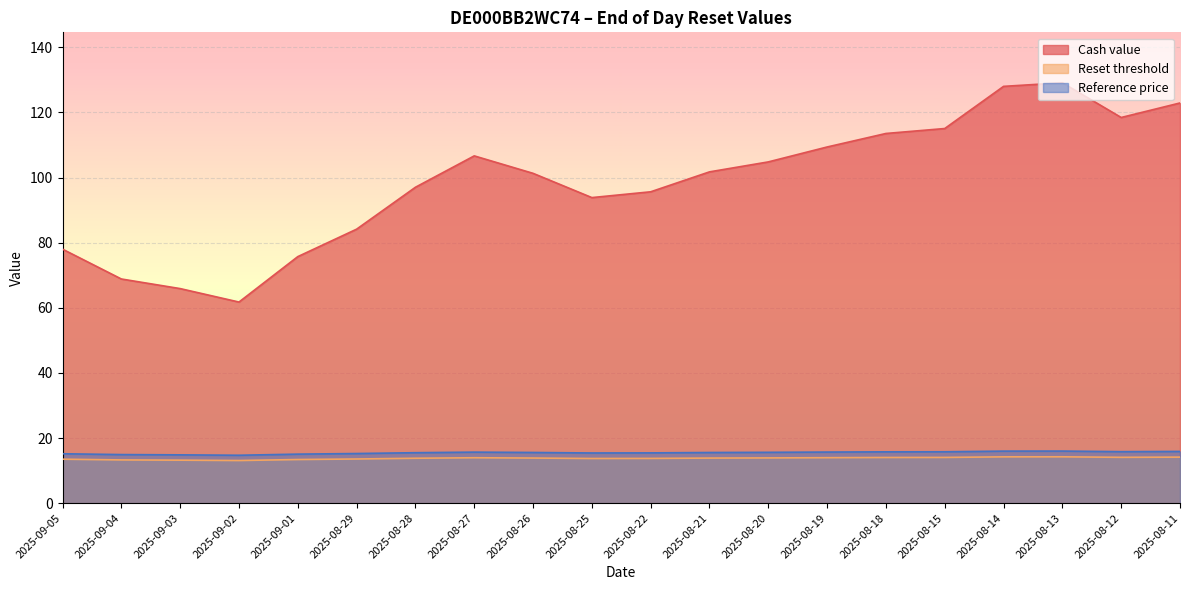

True or false: Reference price and Reset threshold cross at least once.

False